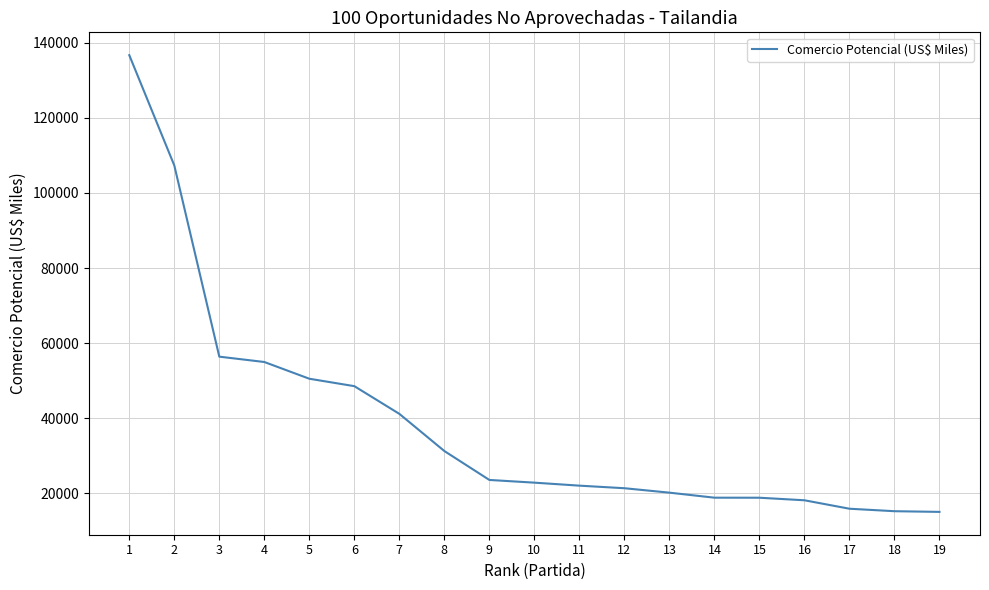

At which category does the chart reach its peak across all series?

1